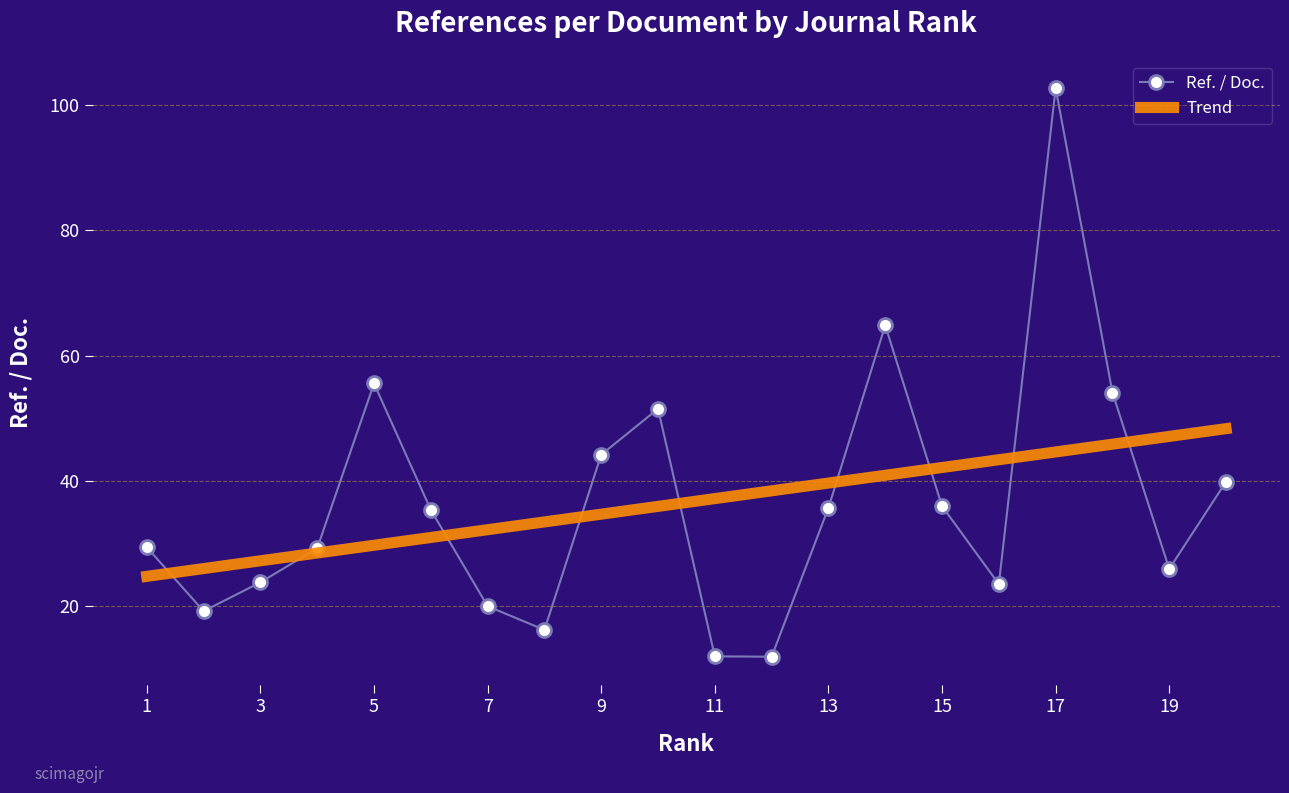

Which series has the widest spread of values?

Ref. / Doc.